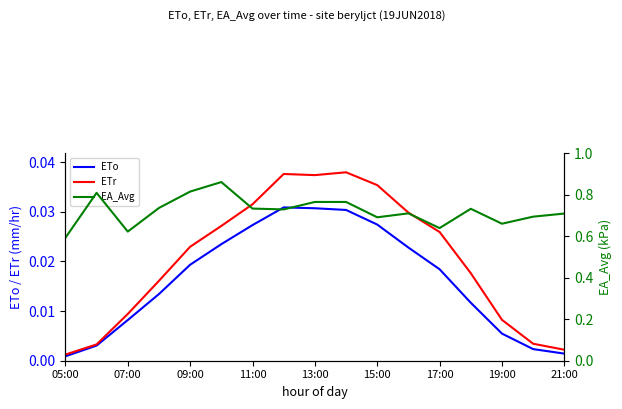

What is the total value across all series at 11:00?

0.8